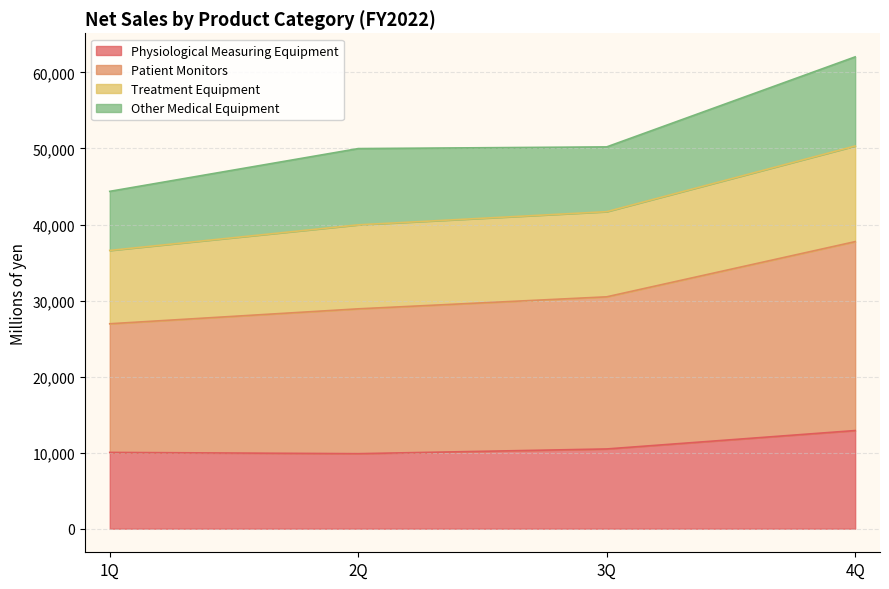

How many lines are shown in the chart?

4